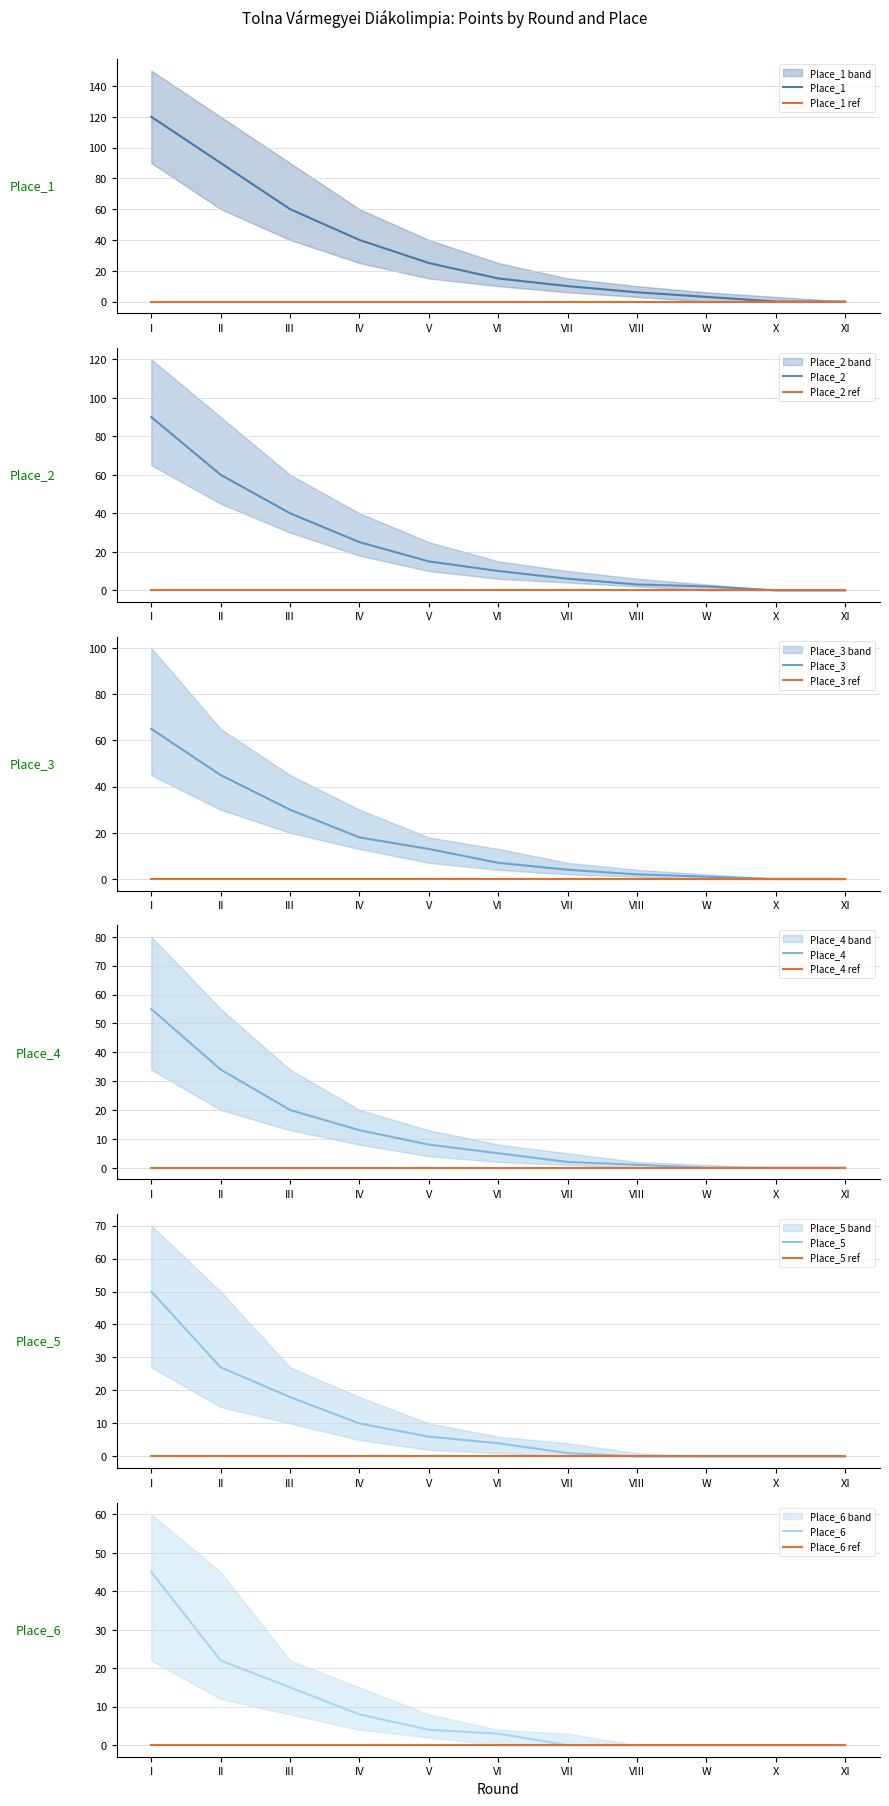

True or false: Place_3 has a value of 0 at XI.

True